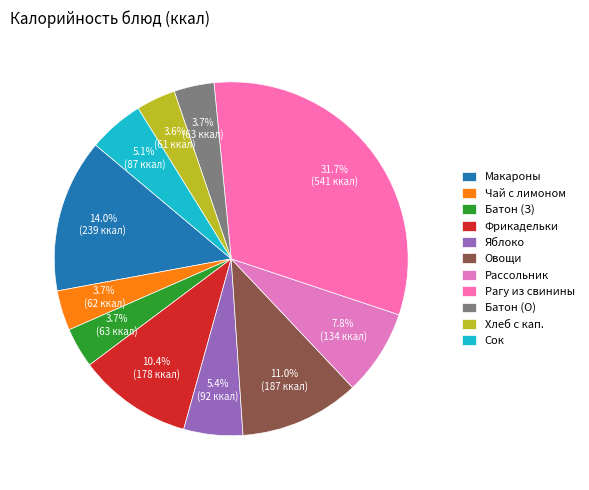

Do Яблоко and Рагу из свинины together represent more than half of the pie?

No